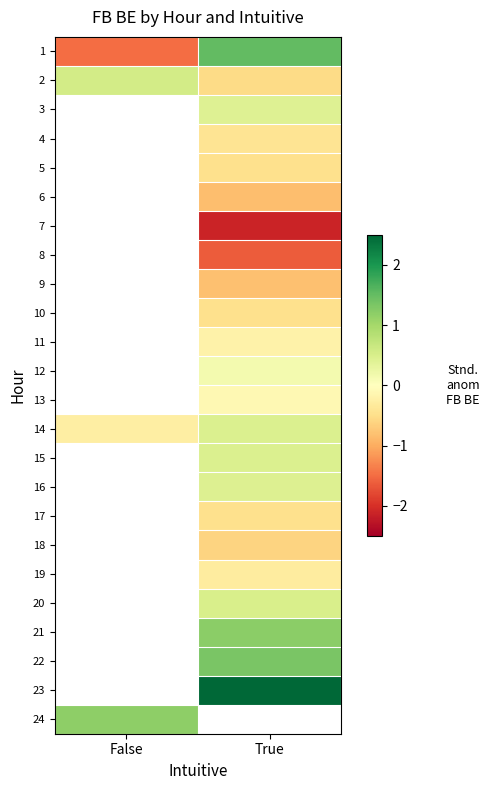

True or false: 12 has a value of 0.3 at True.

False